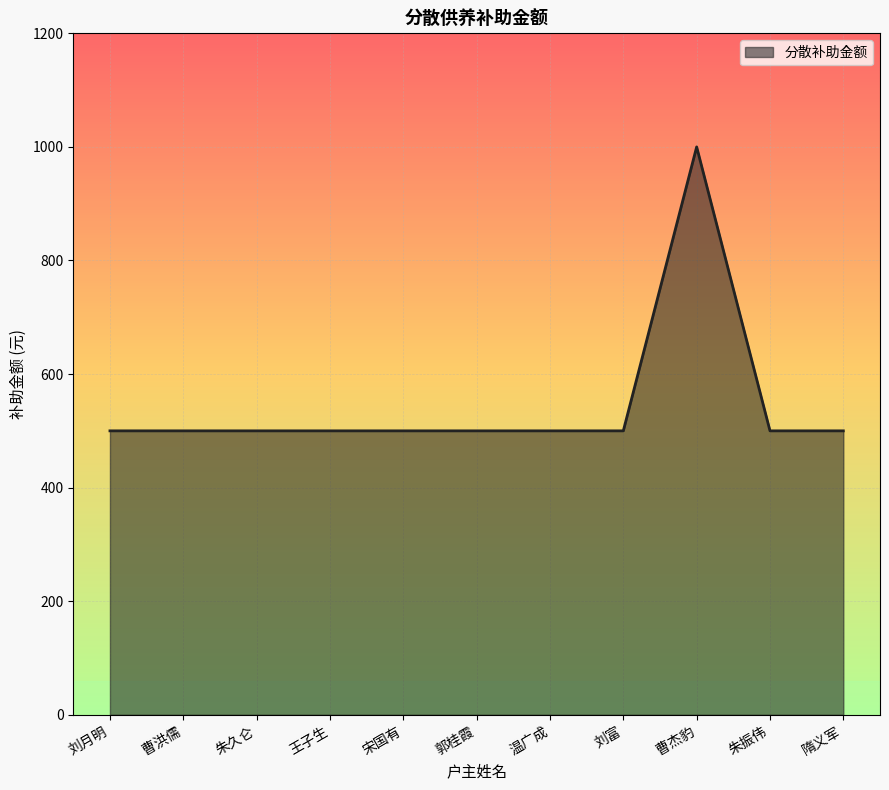

What is the approximate value at 郭桂霞, to the nearest 10?

500